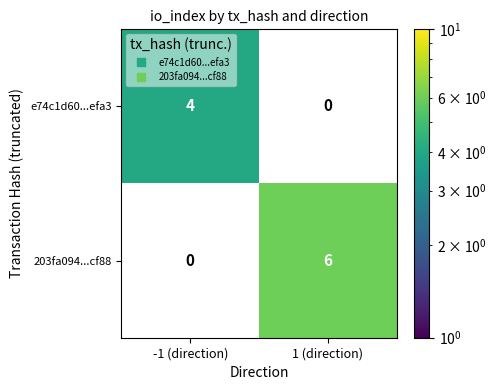

How many data points does each series have?

2